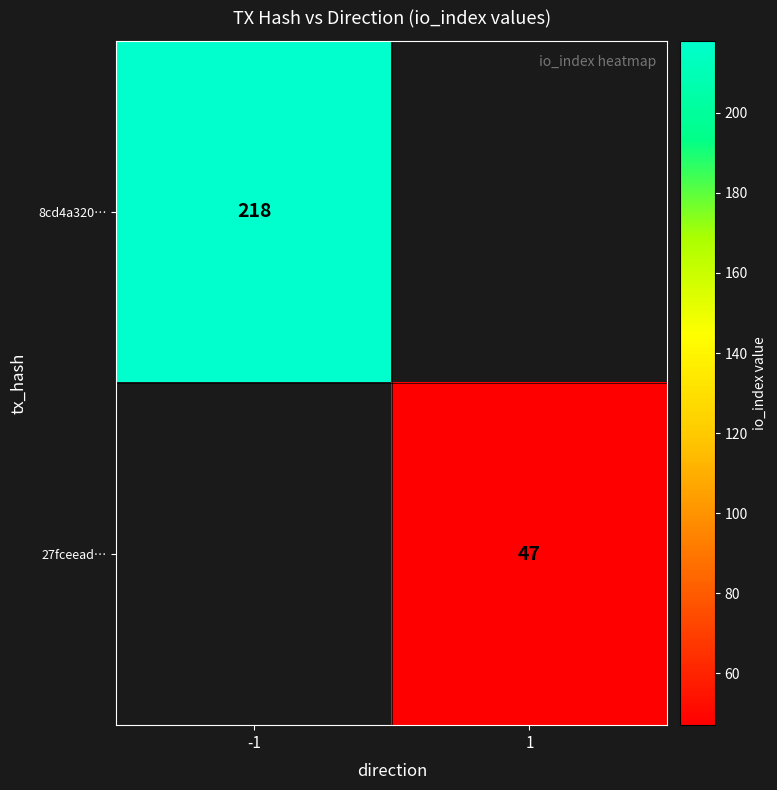

The 27fceead… series shows 47 at 1. True or false?

True